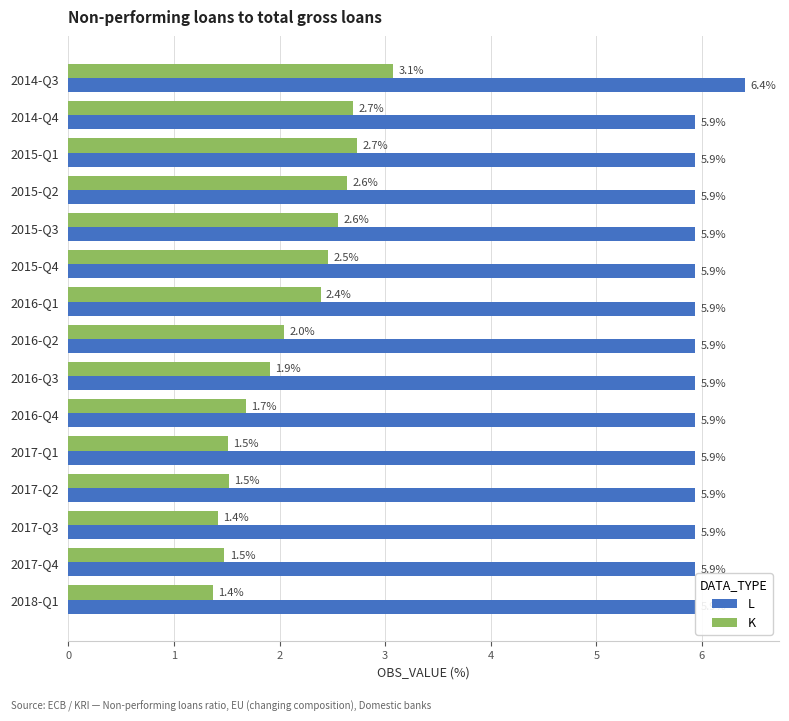

Rank the series by their average value, from lowest to highest.

K, L